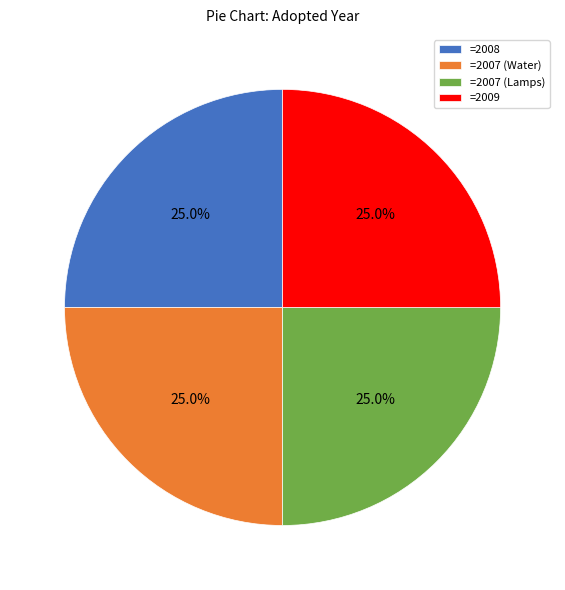

To the nearest percent, what is the average slice percentage?

25%